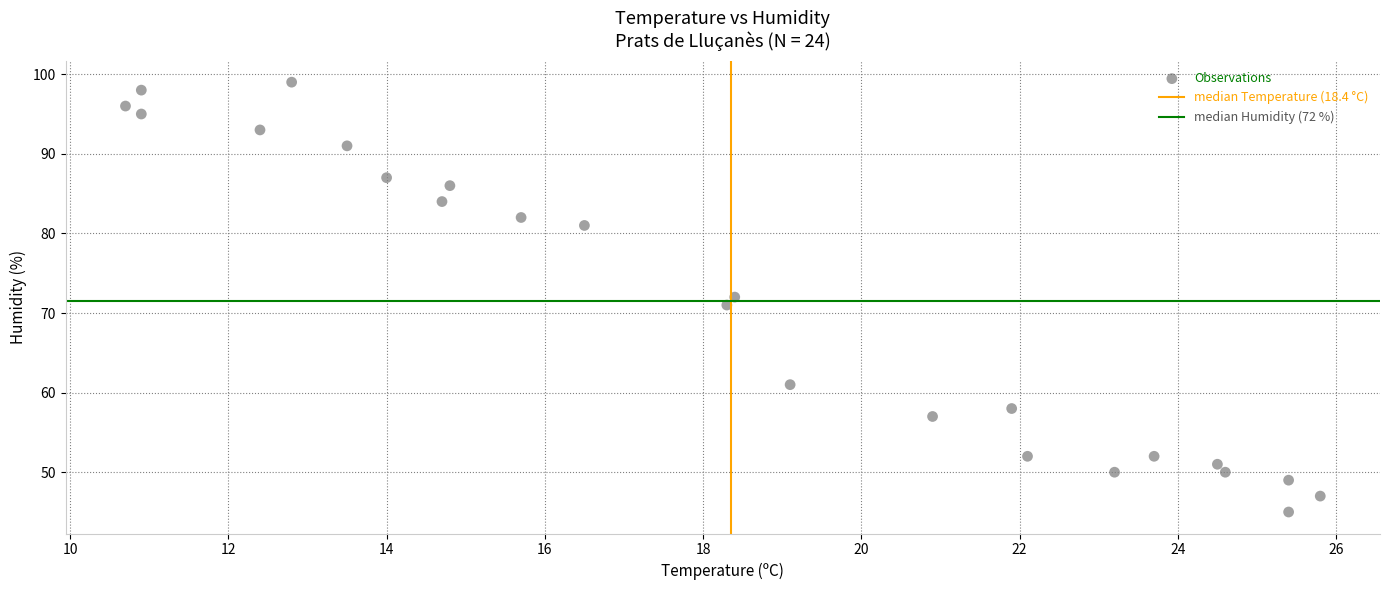

What is the range of Y values (max minus min)?

54